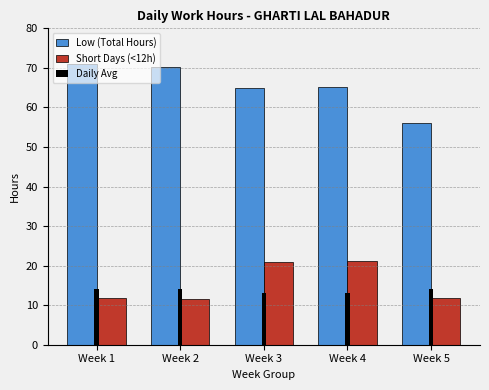

What is the value of the Low (Total Hours) bar at the 2nd from the left?

70.3